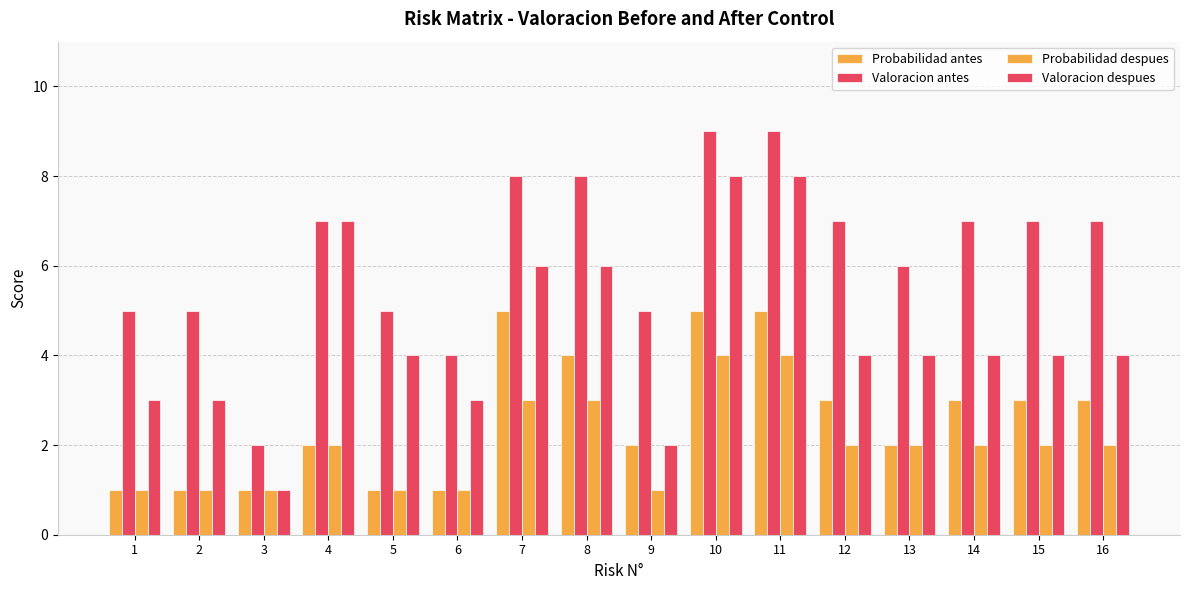

What is the sum of all Probabilidad despues values?

32